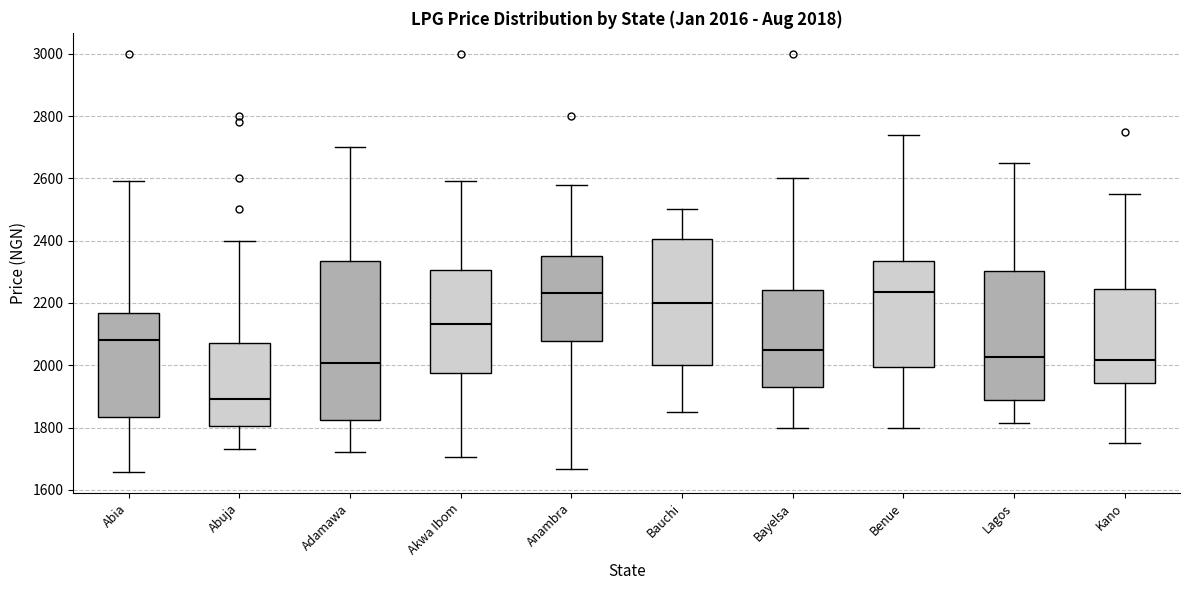

Which box has the lowest median line?

Abuja